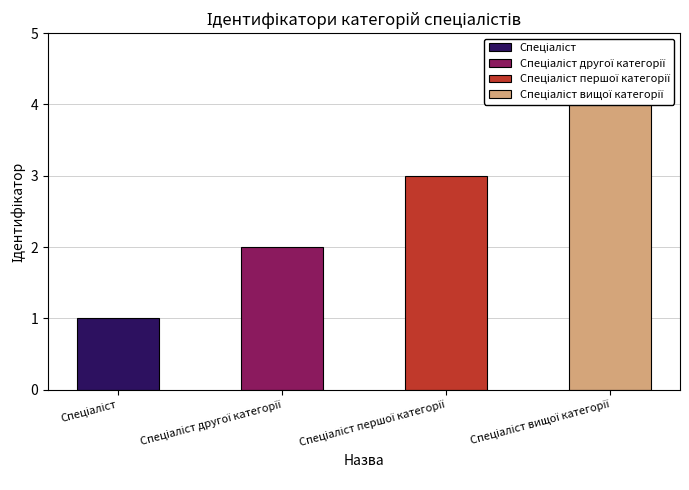

The chart shows a value of 2 at Спеціаліст другої категорії. True or false?

True